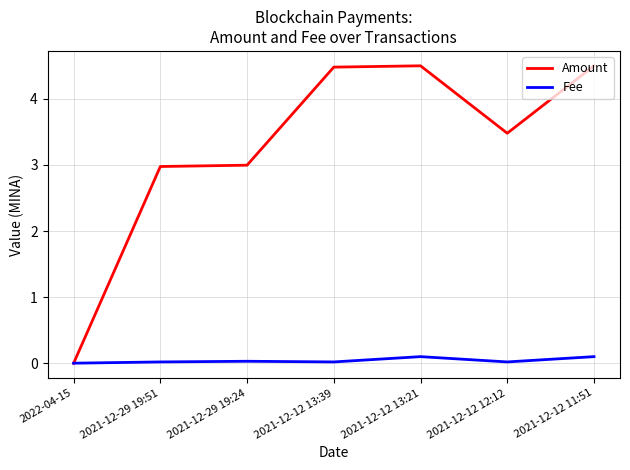

Is the value of Fee at 2021-12-12 11:51 greater than the value of Amount at 2022-04-15?

Yes